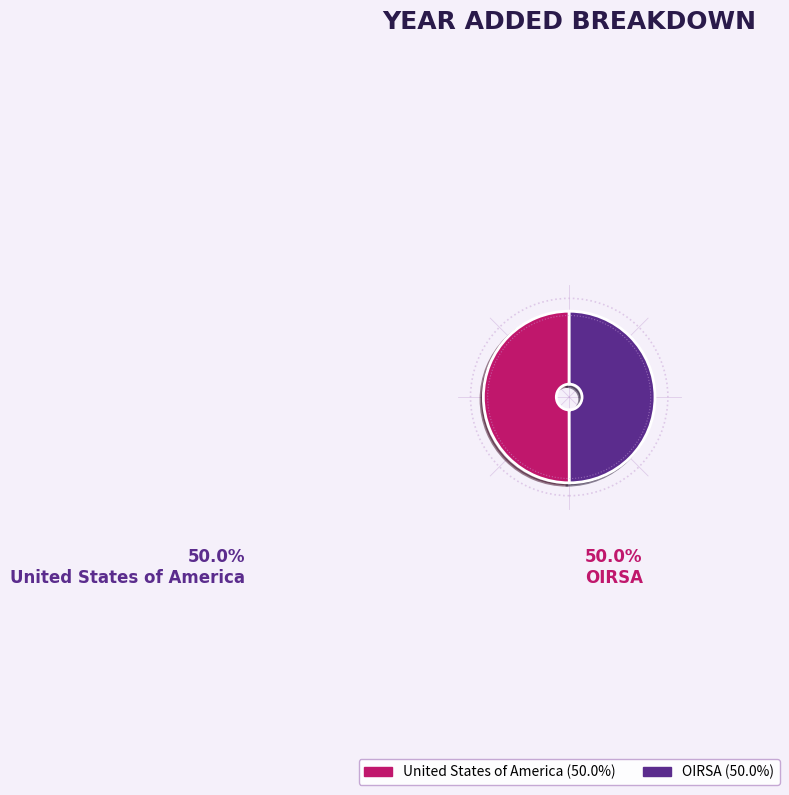

Combined, do OIRSA and United States of America account for over 50%?

Yes